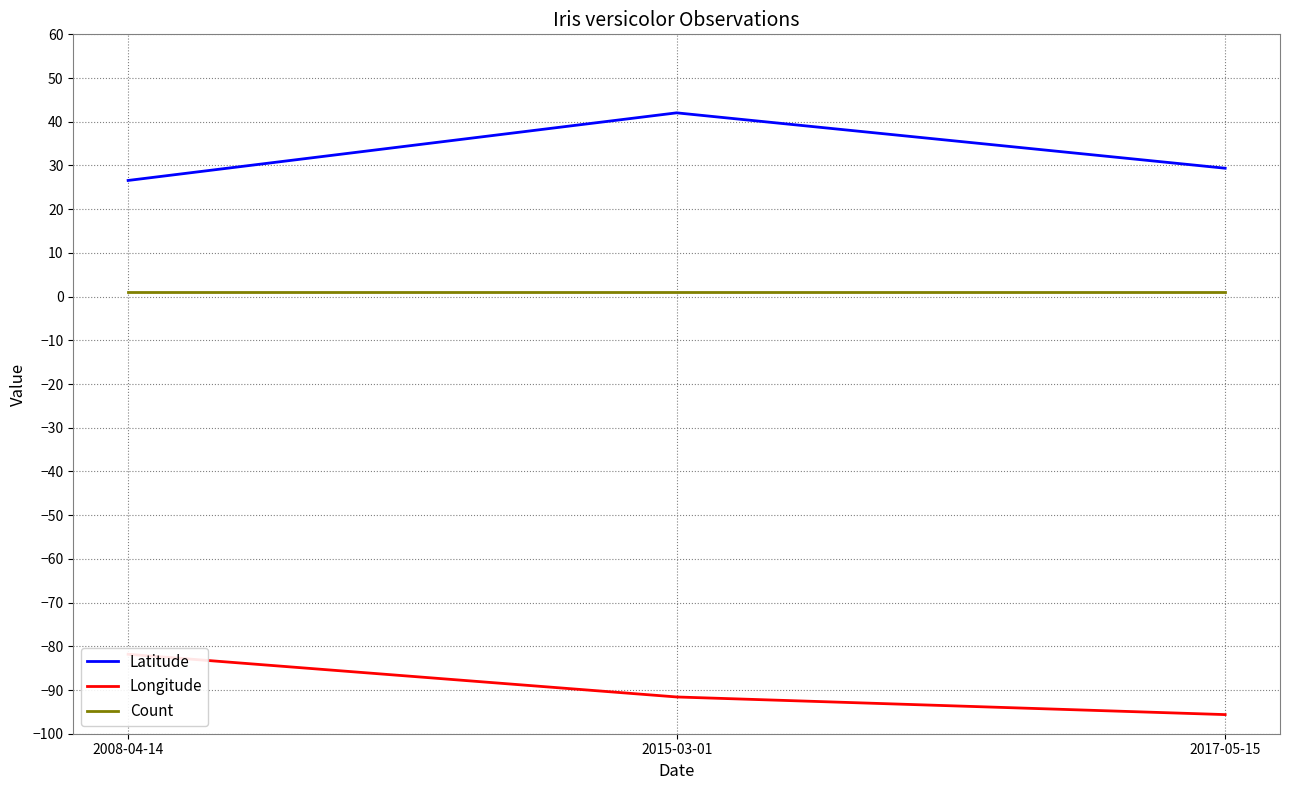

Which series has the largest range (max minus min)?

Latitude